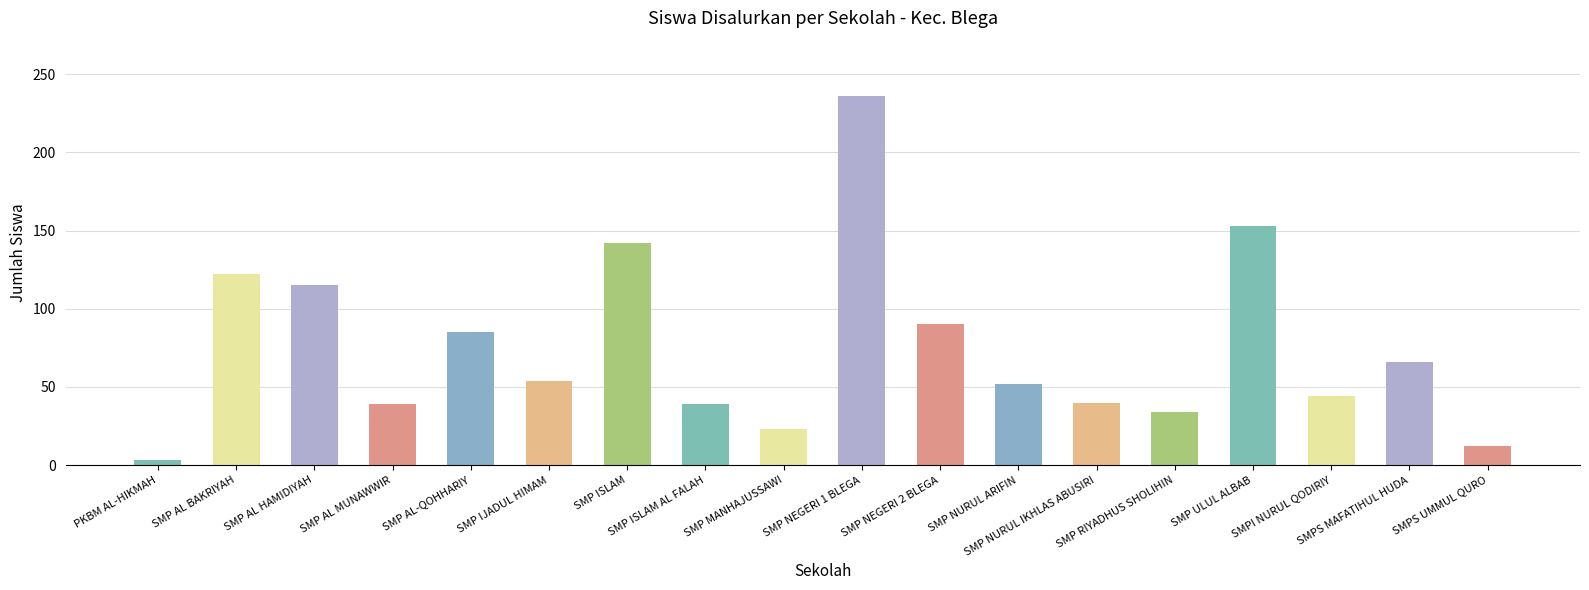

What is the value of the 6th bar from the left?

54